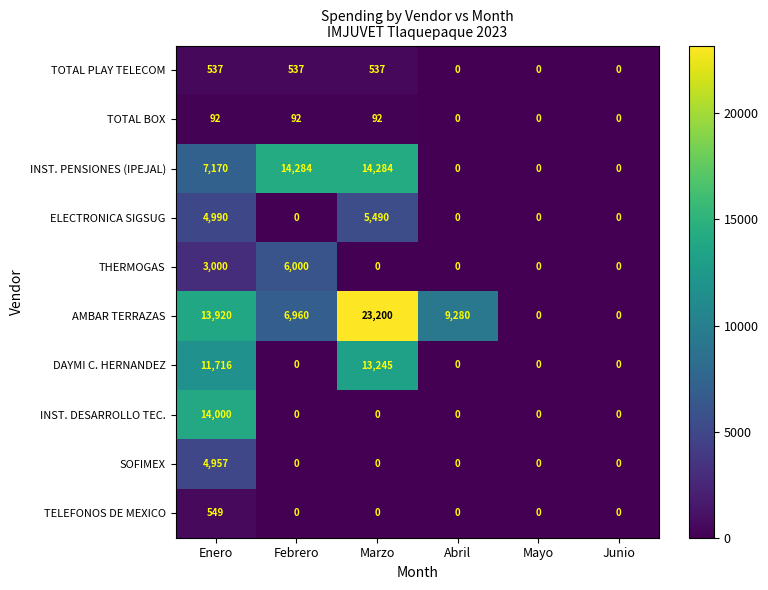

How many distinct data groups are displayed?

10